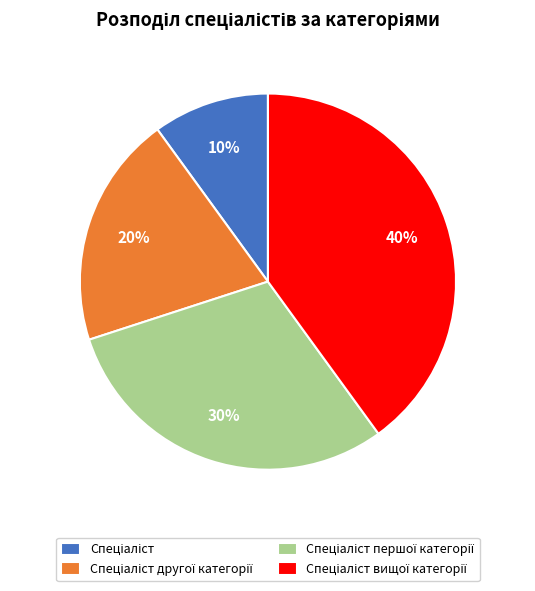

To the nearest percent, what is the average slice percentage?

25%